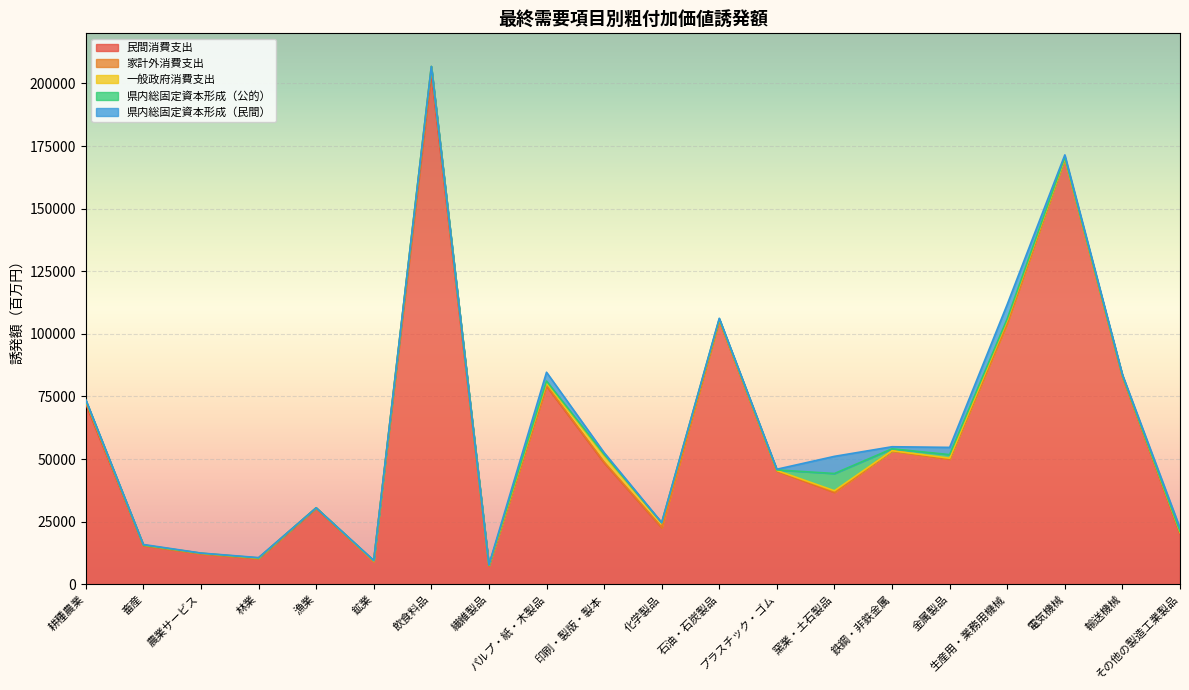

What is the maximum value shown in the chart?

204003.0